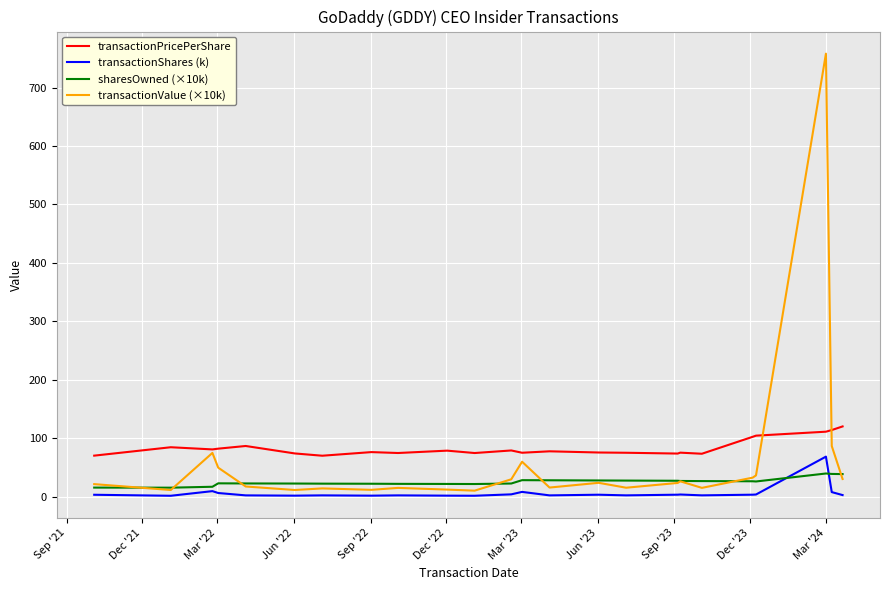

Count the number of data series in this chart.

4